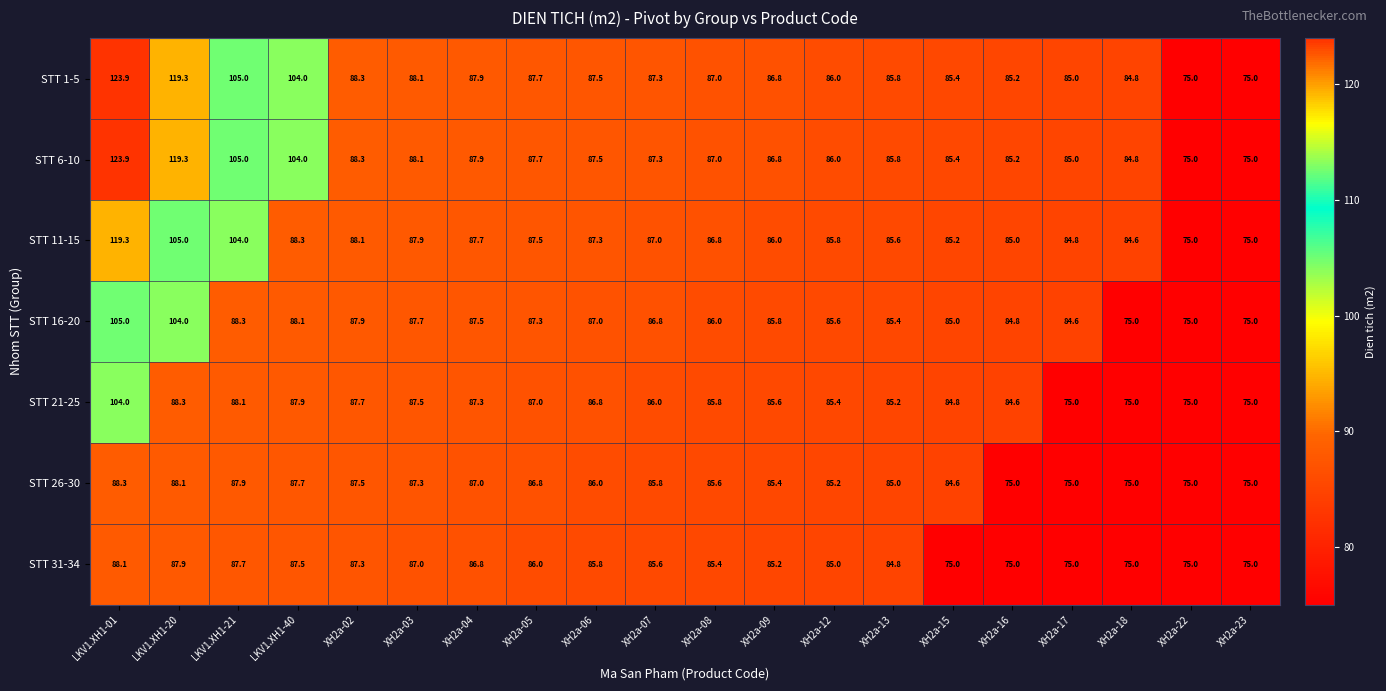

What is the difference between the maximum and second lowest values in the STT 6-10 series?

48.9